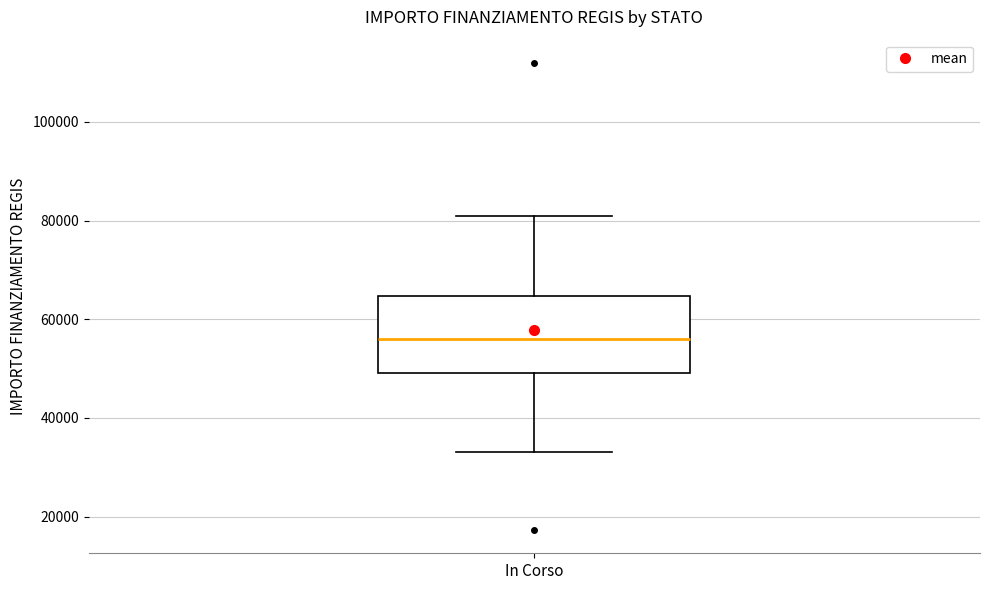

Where is the lower edge of the box for In Corso on the y-axis? The values are not printed on the chart, so give them approximately, as read against the axis.

50000